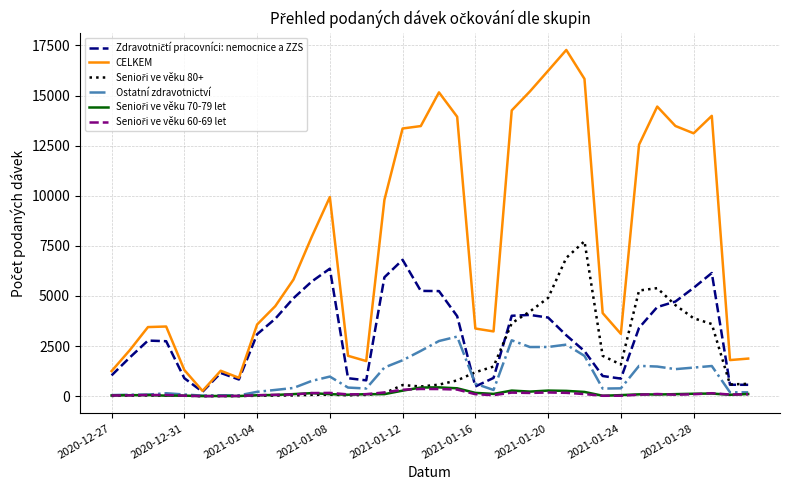

True or false: Ostatní zdravotnictví and CELKEM cross at least once.

False